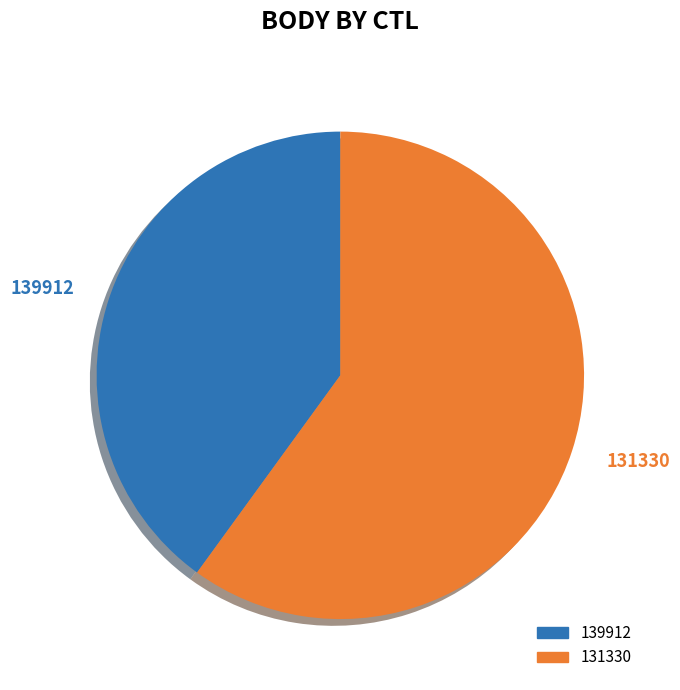

Does 139912 account for over 50% of the chart?

No